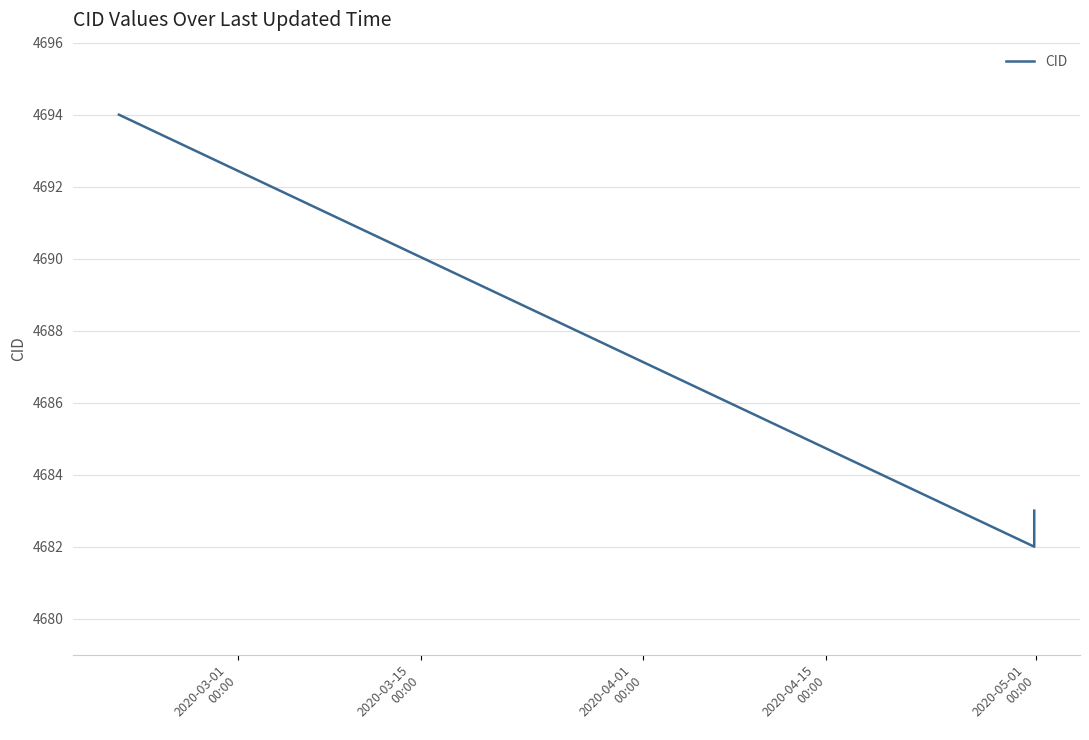

What is the sum of all values?

14059